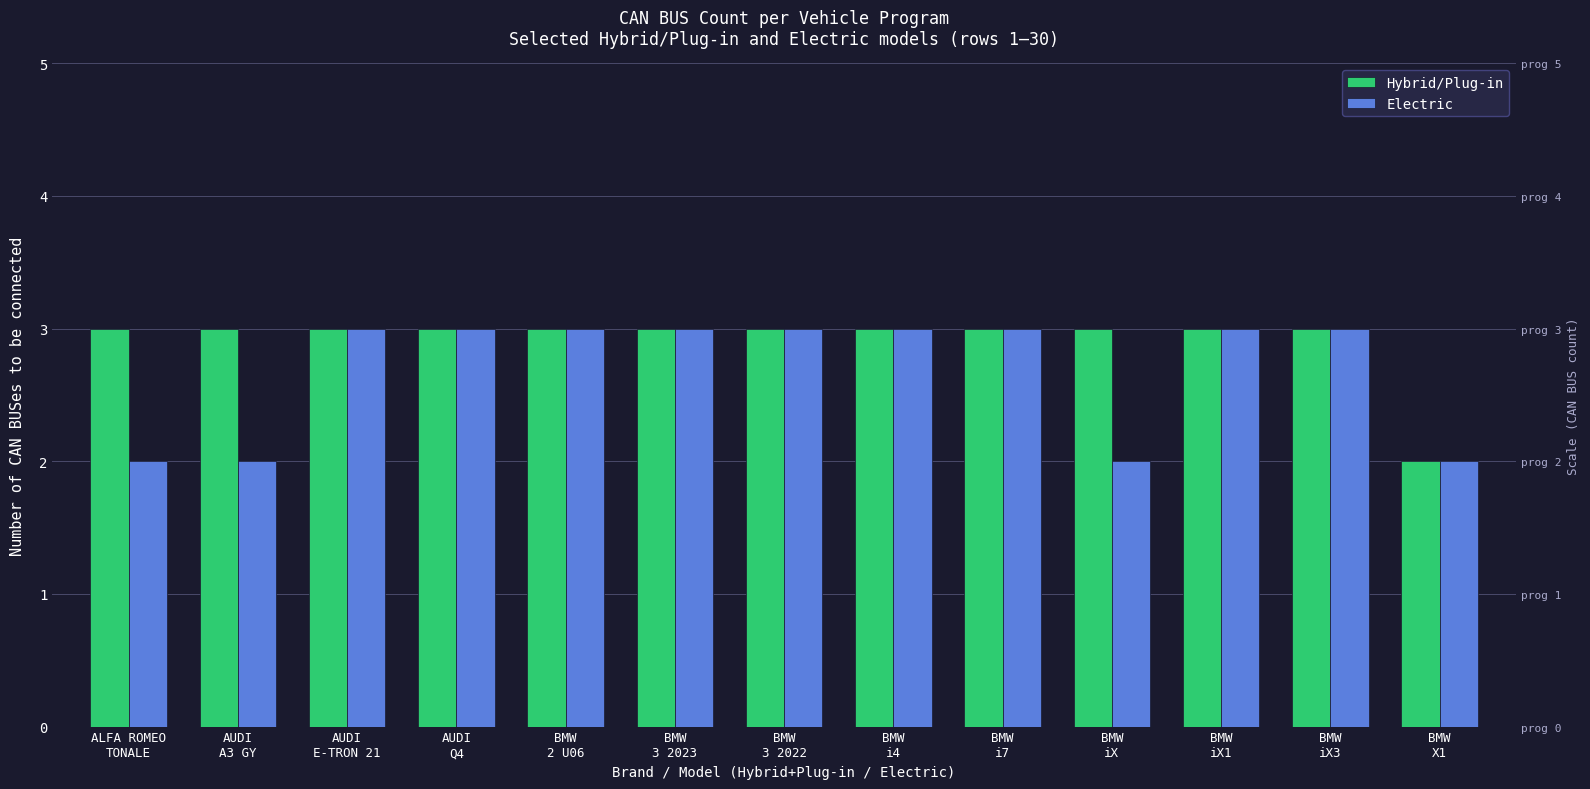

What is the highest value of the Hybrid/Plug-in series?

3